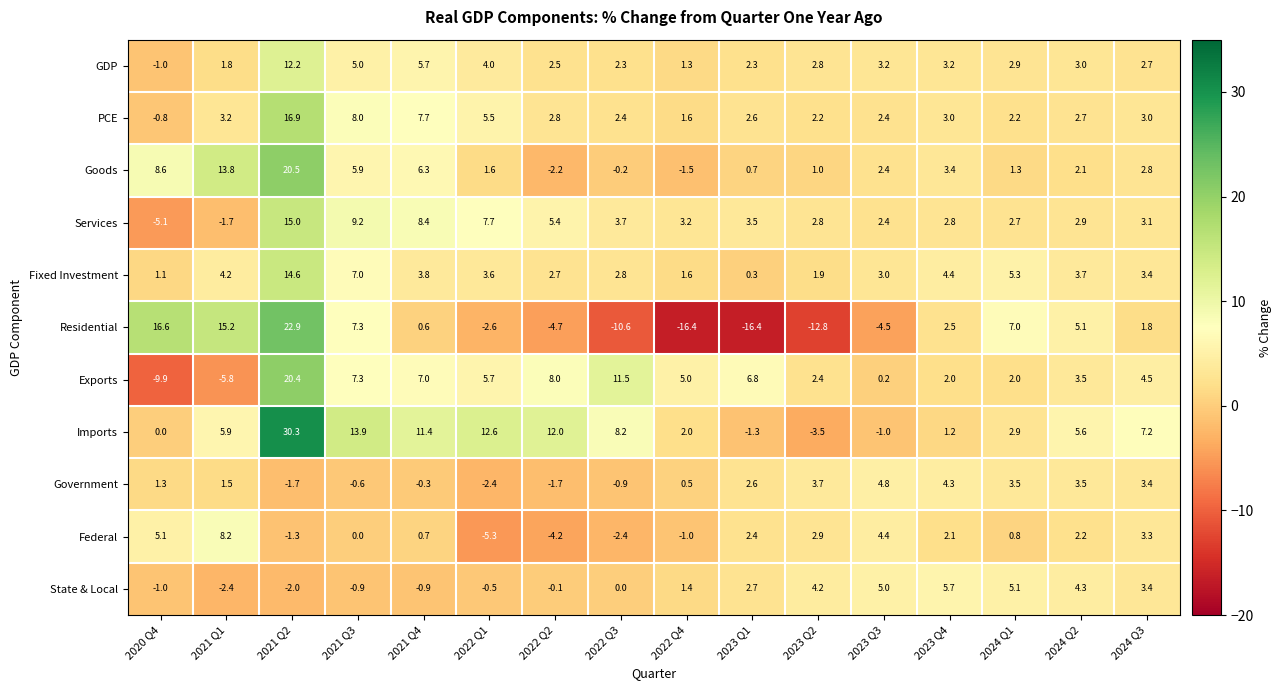

The Government series shows 3.5 at 2024 Q1. True or false?

True